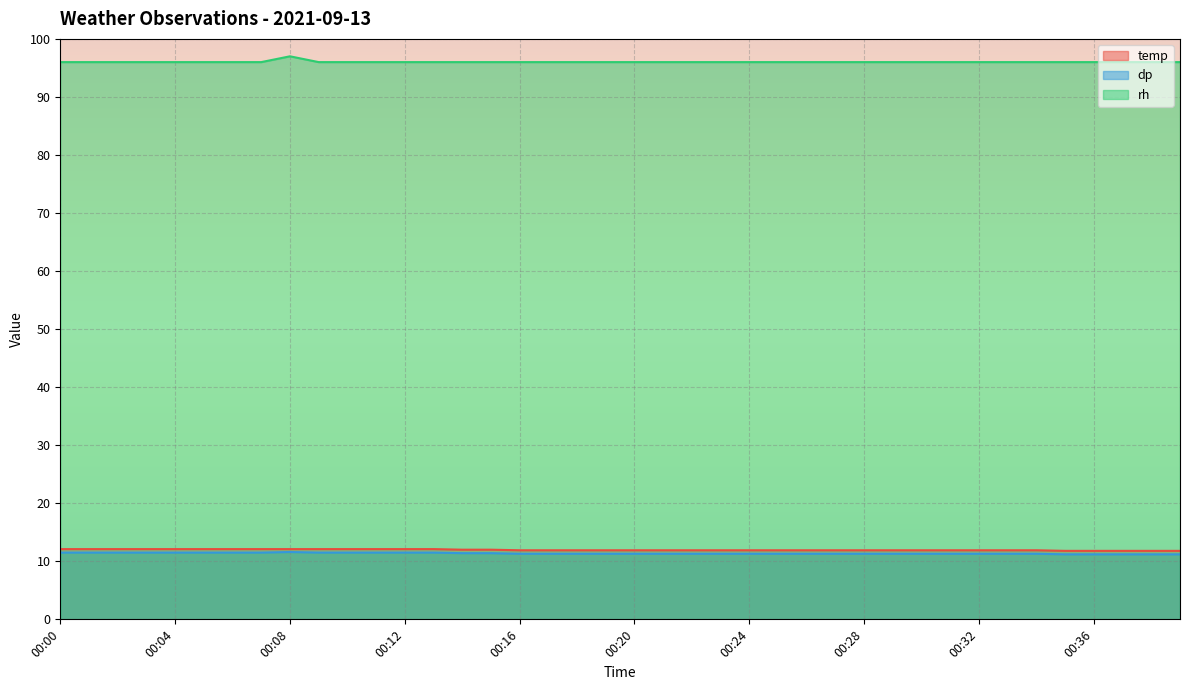

True or false: dp and temp cross at least once.

False